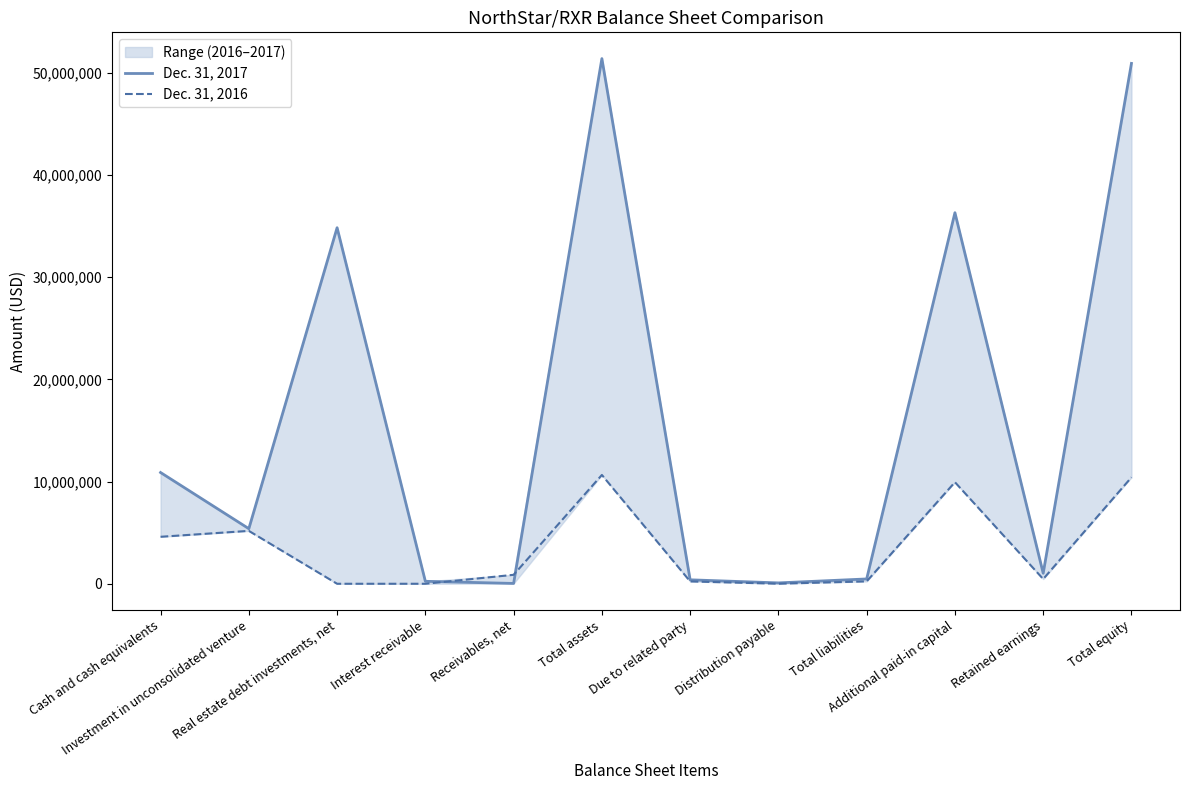

True or false: Dec. 31, 2016 and Dec. 31, 2017 intersect in this chart.

True